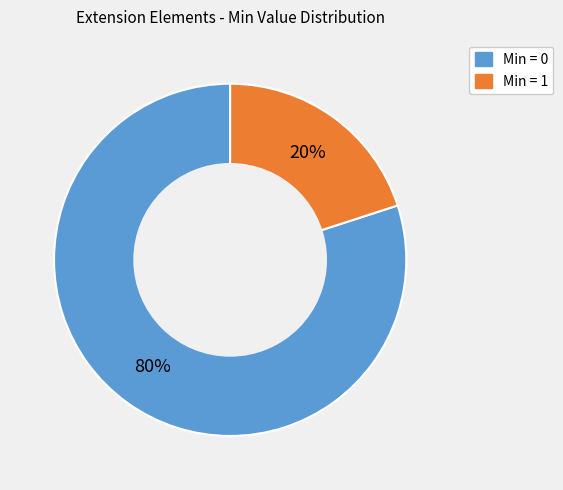

To the nearest percent, what is the average slice percentage?

50%